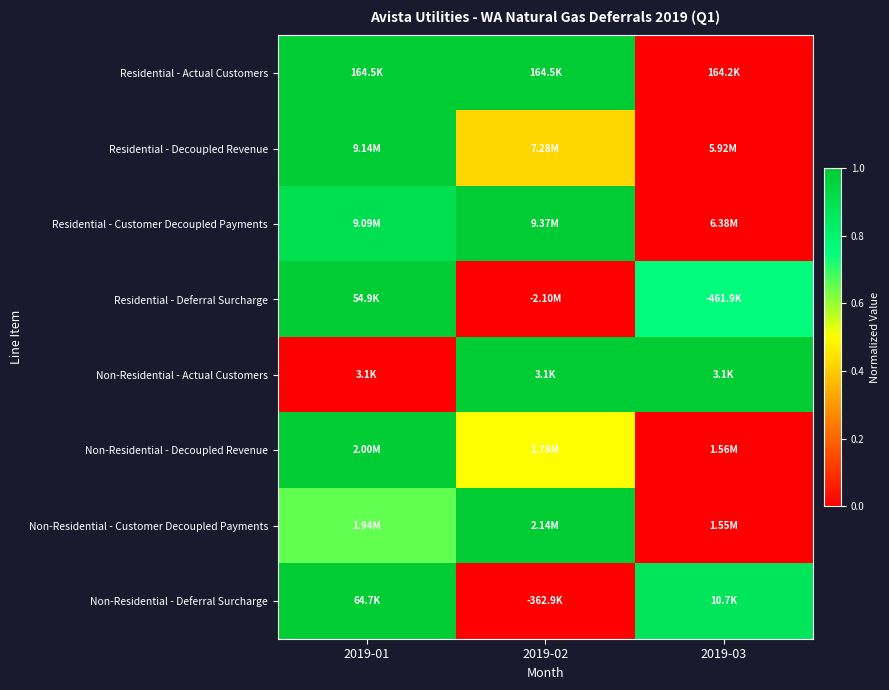

Reading left to right, transcribe all the data shown in this chart.

Residential - Actual Customers: 2019-01=1.0	2019-02=1.0	2019-03=0.0
Residential - Decoupled Revenue: 2019-01=1.0	2019-02=0.4	2019-03=0.0
Residential - Customer Decoupled Payments: 2019-01=0.9	2019-02=1.0	2019-03=0.0
Residential - Deferral Surcharge: 2019-01=1.0	2019-02=0.0	2019-03=0.8
Non-Residential - Actual Customers: 2019-01=0.0	2019-02=1.0	2019-03=1.0
Non-Residential - Decoupled Revenue: 2019-01=1.0	2019-02=0.5	2019-03=0.0
Non-Residential - Customer Decoupled Payments: 2019-01=0.7	2019-02=1.0	2019-03=0.0
Non-Residential - Deferral Surcharge: 2019-01=1.0	2019-02=0.0	2019-03=0.9